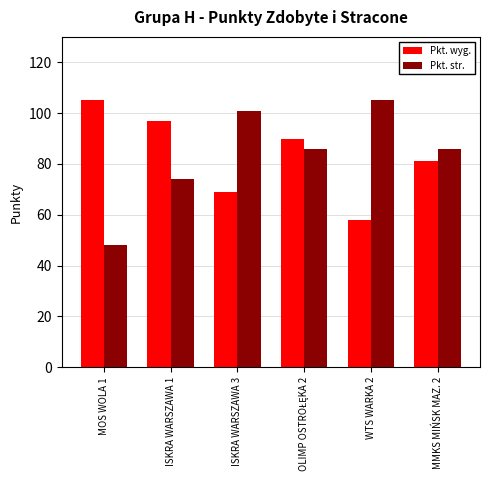

What is the minimum value for Pkt. str.?

48